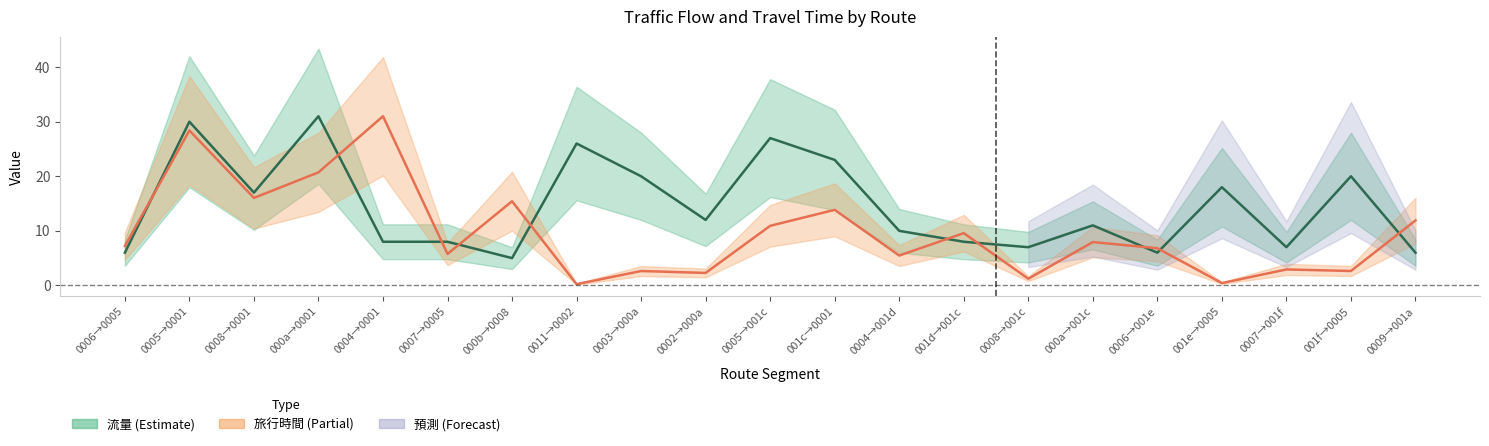

Reading left to right, extract all data points from this chart.

流量: 6.0	30.0	17.0	31.0	8.0	8.0	5.0	26.0	20.0	12.0	27.0	23.0	10.0	8.0	7.0	11.0	6.0	18.0	7.0	20.0	6.0
旅行時間 (normalized): 7.2	28.4	16.0	20.7	31.0	5.8	15.4	0.2	2.6	2.3	10.9	13.8	5.5	9.6	1.2	7.9	6.8	0.4	2.9	2.6	11.9